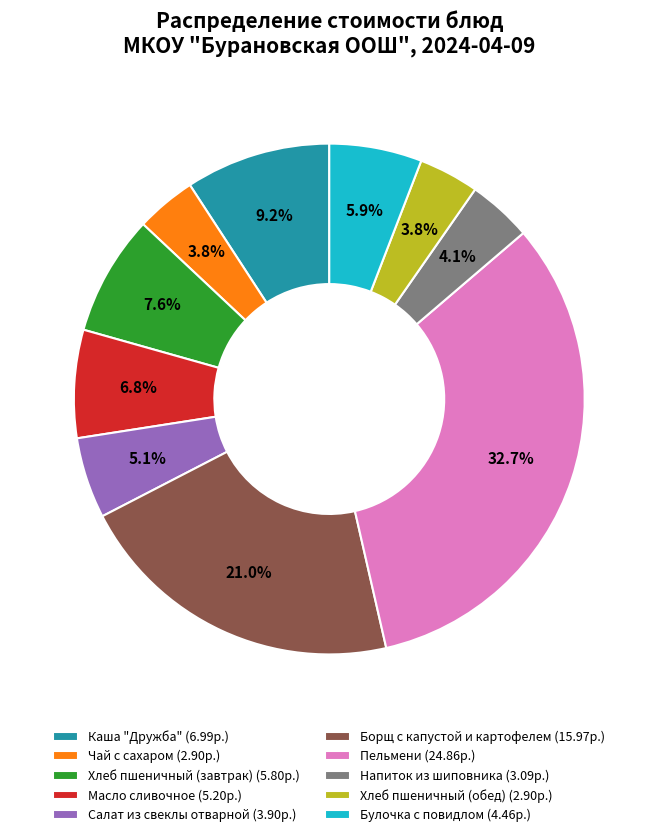

Does Масло сливочное (5.20р.) account for over 50% of the chart?

No